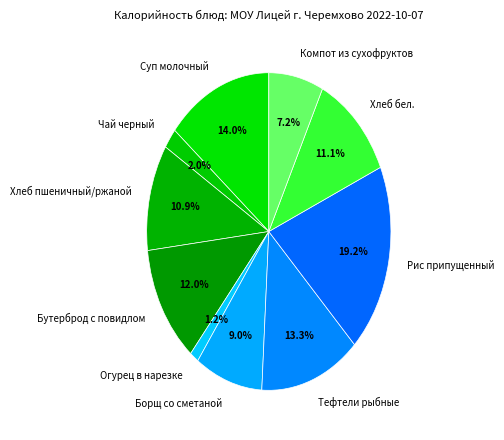

To the nearest percent, what percentage of the pie is Компот из сухофруктов?

7%